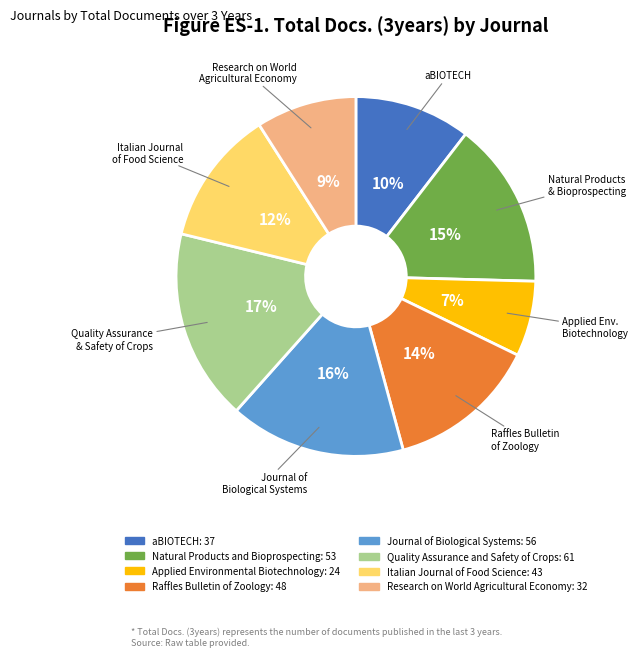

Rank the categories by value from highest to lowest.

Quality Assurance and Safety of Crops, Journal of Biological Systems, Natural Products and Bioprospecting, Raffles Bulletin of Zoology, Italian Journal of Food Science, aBIOTECH, Research on World Agricultural Economy, Applied Environmental Biotechnology